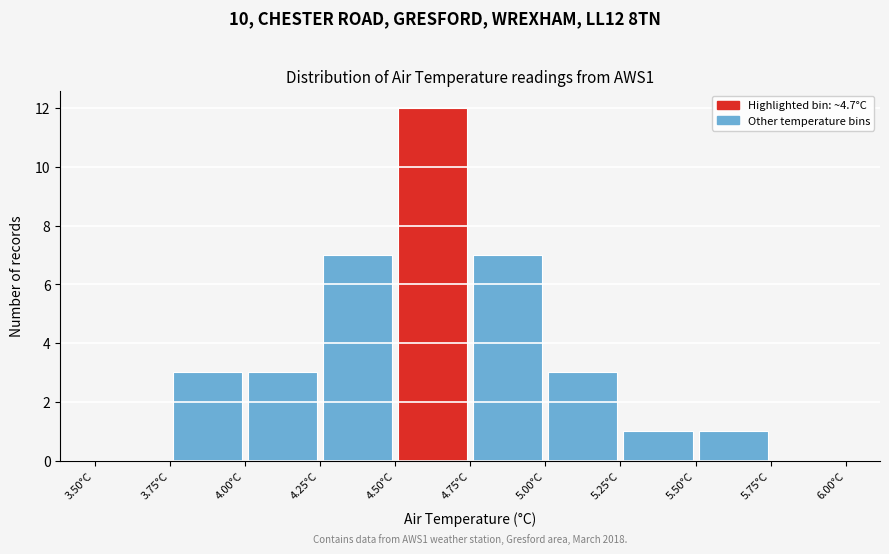

Over which range of the x-axis is the bar tallest?

4.50 to 4.75